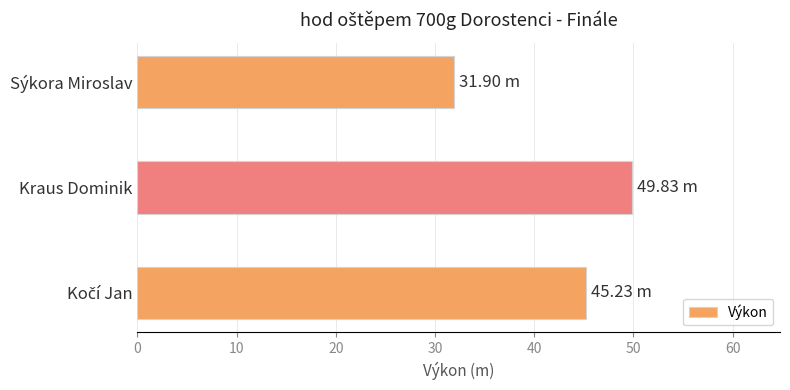

Which category has the highest value across all series?

Kraus Dominik